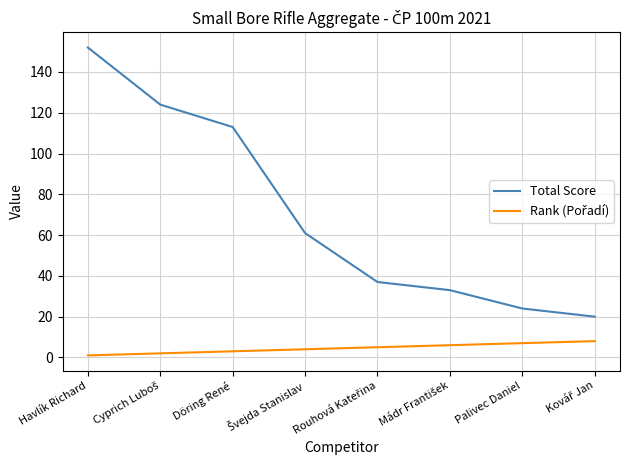

Which category has the highest value across all series?

Havlík Richard